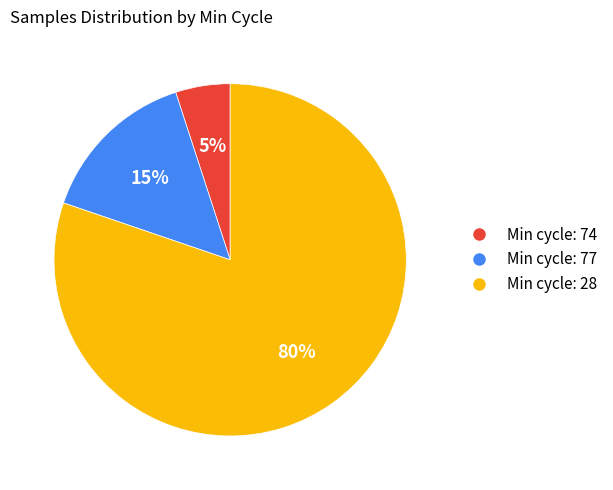

To the nearest percent, what is the difference between the largest and smallest slice percentages?

75%